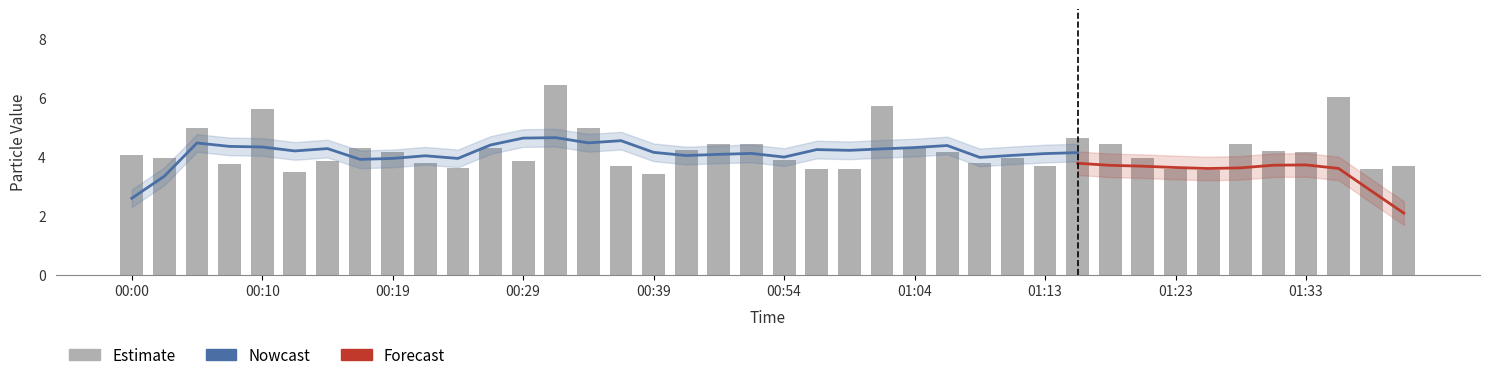

Where is the data nearest to the value 4?

01:21